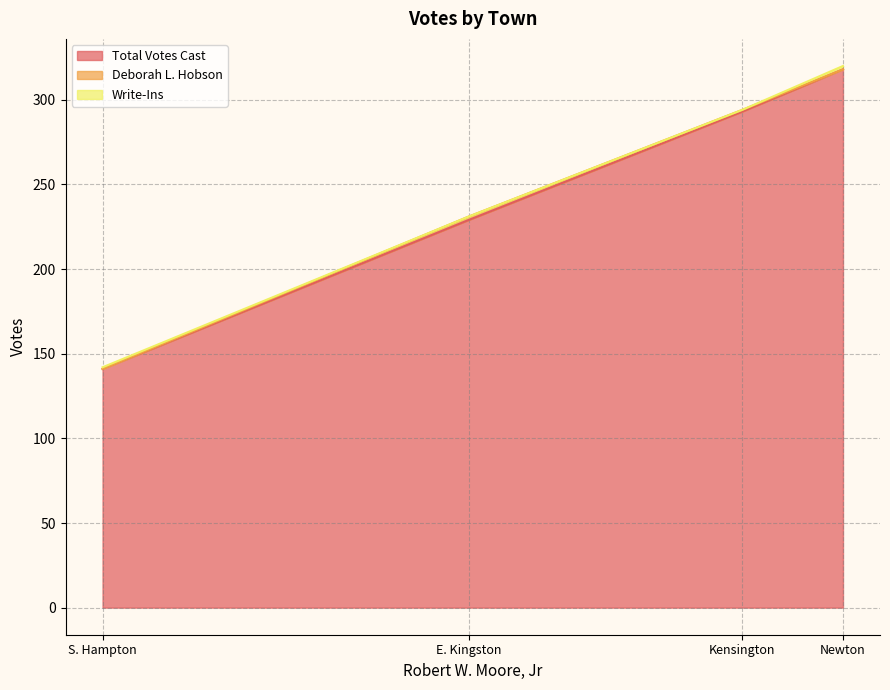

What is the average value of the Deborah L. Hobson series?

1